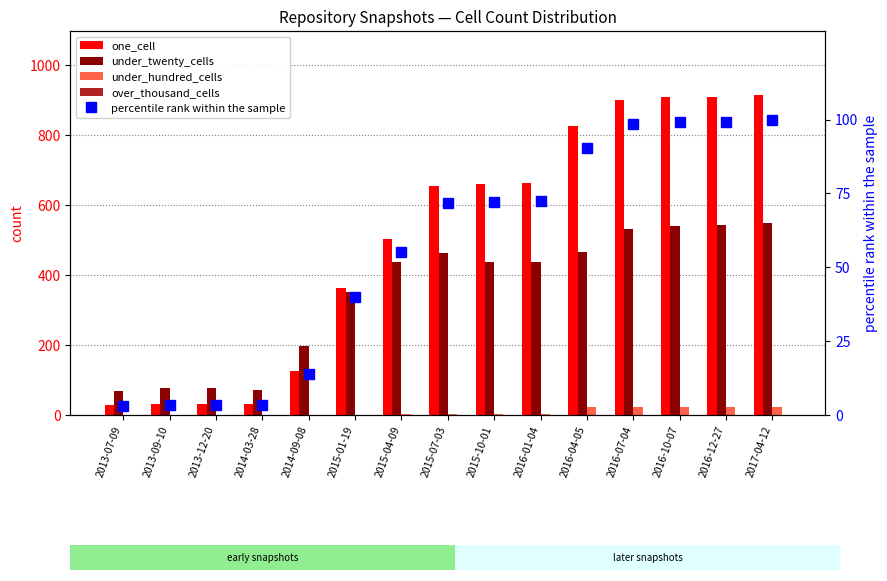

True or false: under_twenty_cells has a value of 77.0 at 2013-12-20.

True